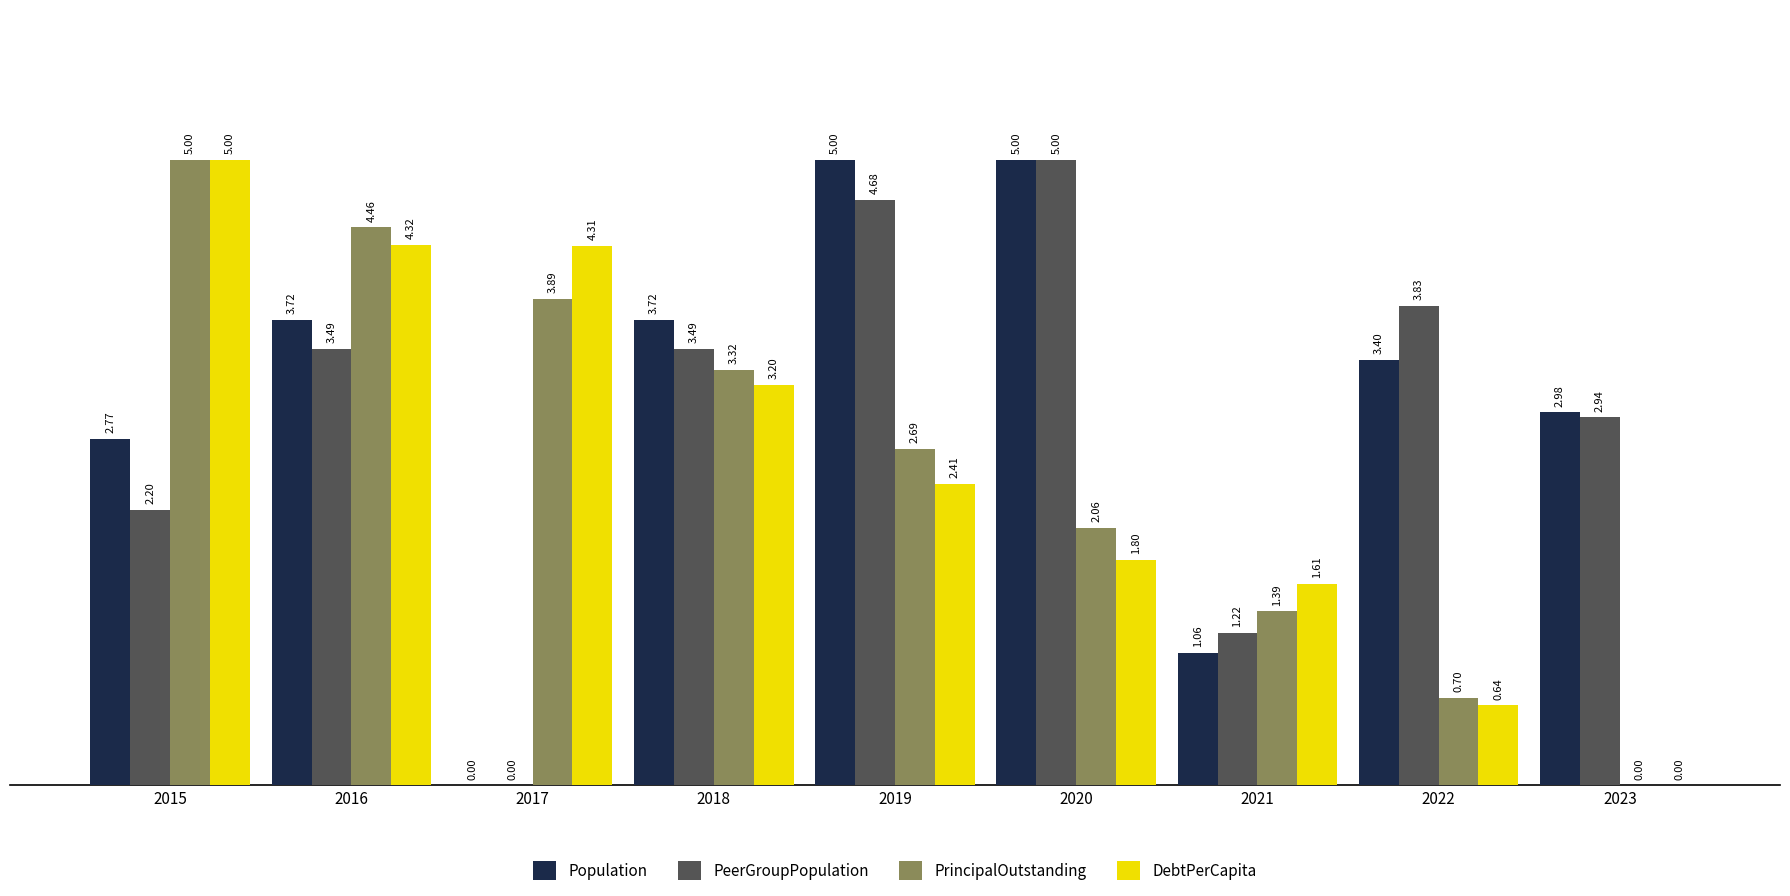

What is the sum of all PeerGroupPopulation values?

26.9